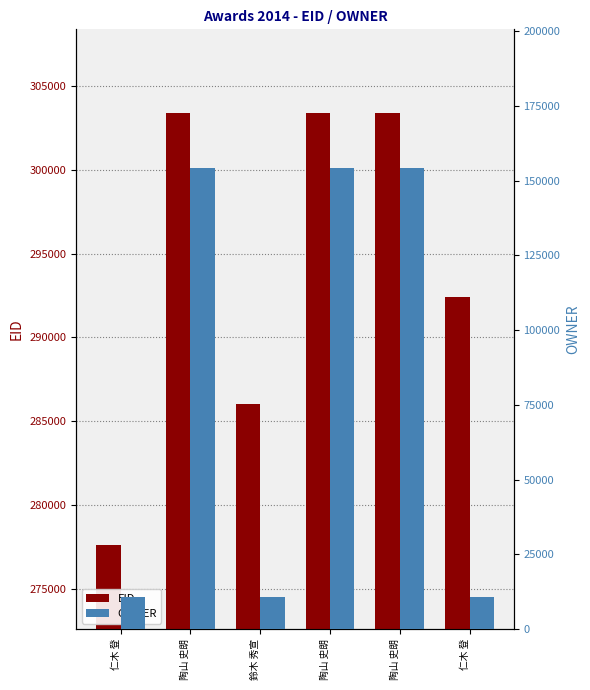

At 鈴木 秀宣, list the series in order from largest to smallest.

EID, OWNER